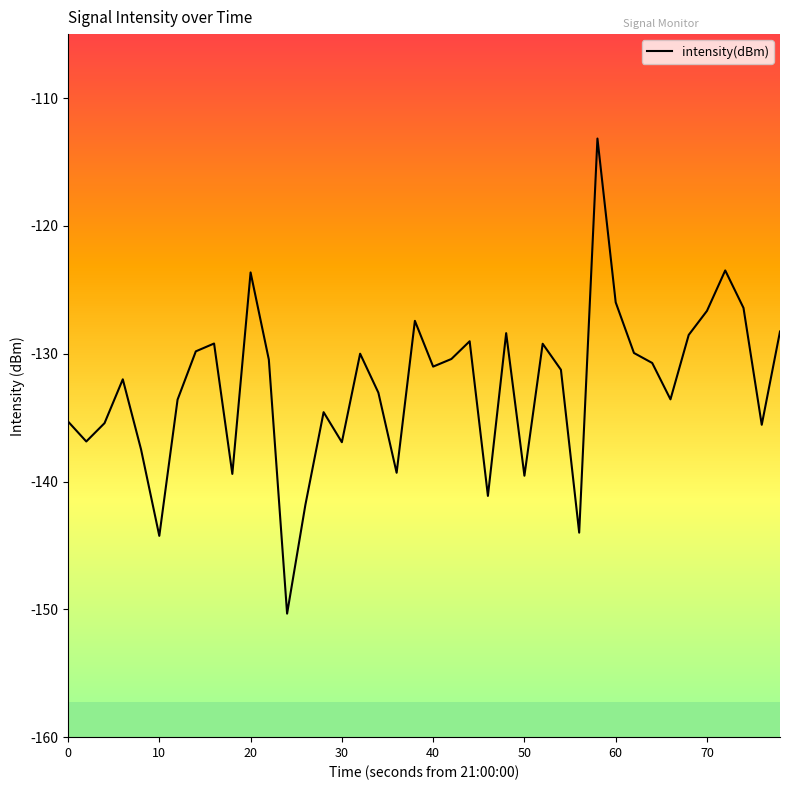

The intensity(dBm) series shows -47.4 at 70. True or false?

False